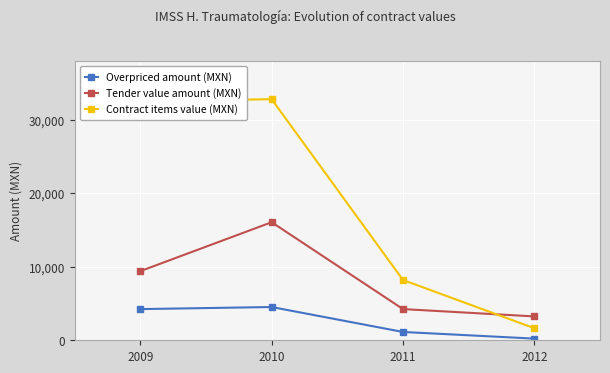

At which category does the chart reach its minimum across all series?

2012